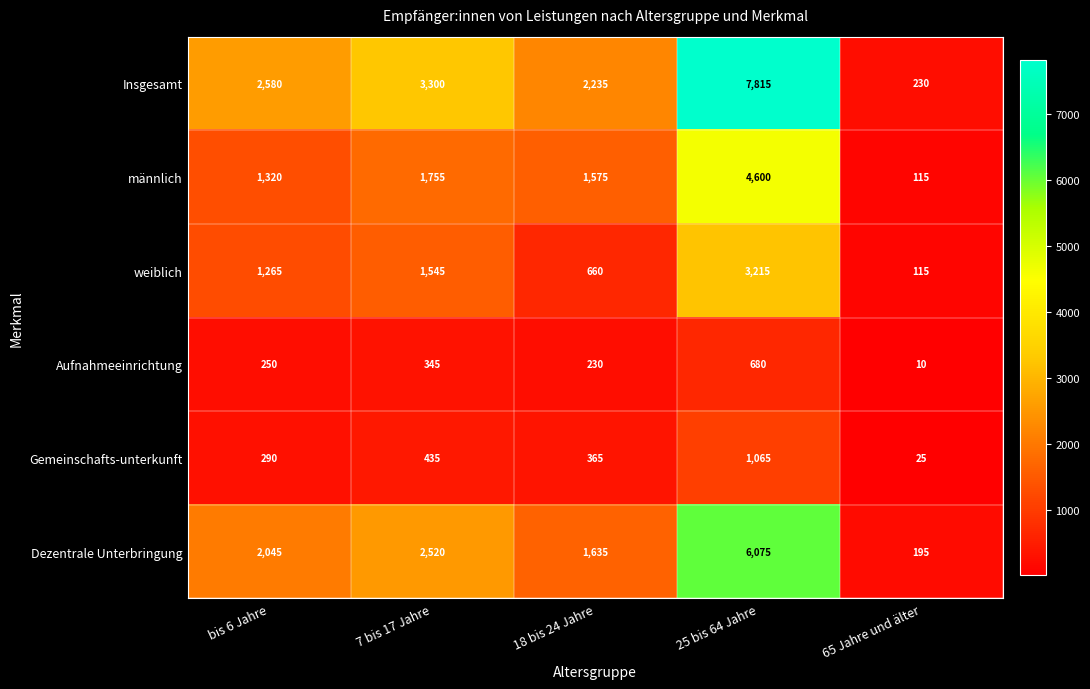

Read the Insgesamt value at bis 6 Jahre, to the nearest 50.

2600